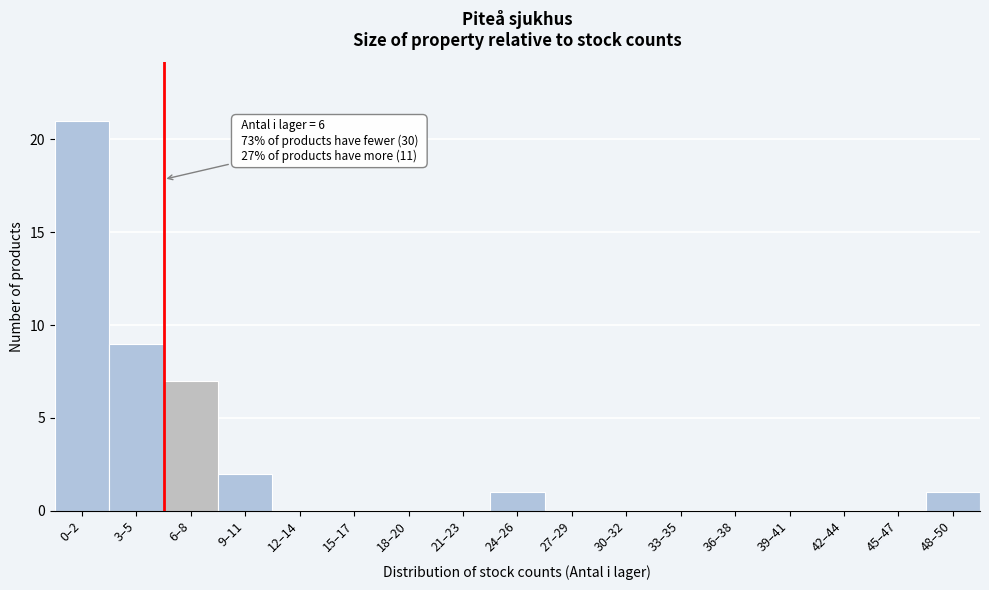

Reading left to right, what are all the values shown in this chart?

0–2=21	3–5=9	6–8=7	9–11=2	12–14=0	15–17=0	18–20=0	21–23=0	24–26=1	27–29=0	30–32=0	33–35=0	36–38=0	39–41=0	42–44=0	45–47=0	48–50=1